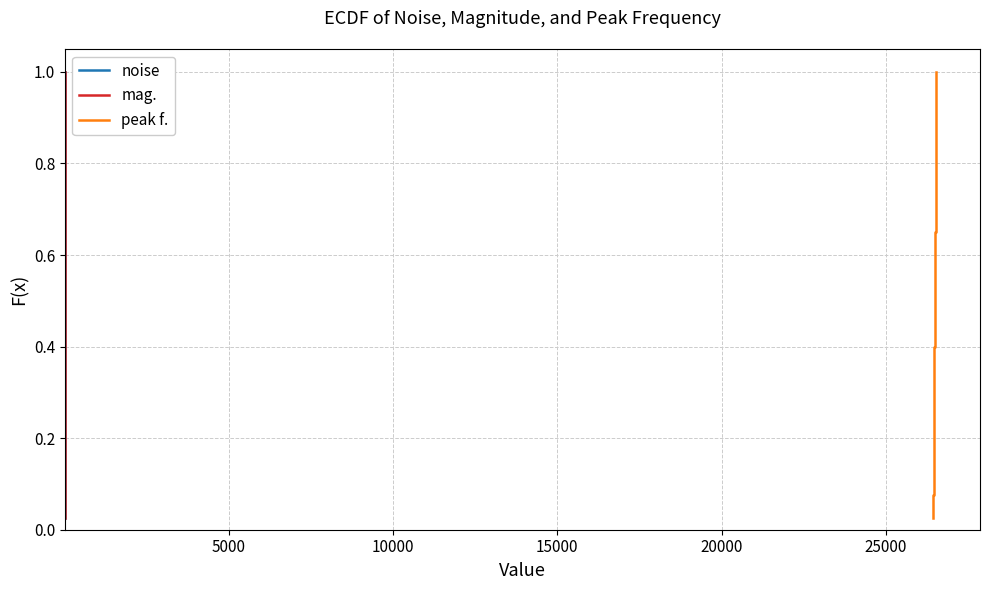

True or false: peak f. and mag. cross at least once.

False